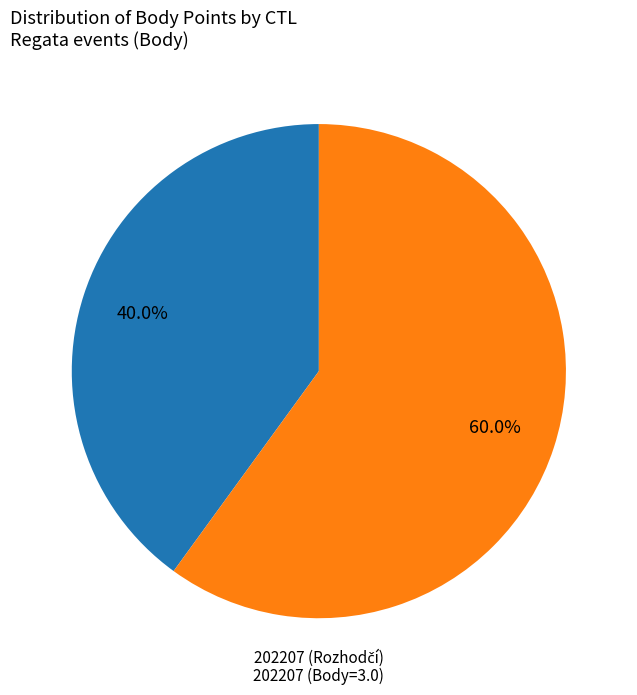

Is there a majority slice in this chart?

Yes